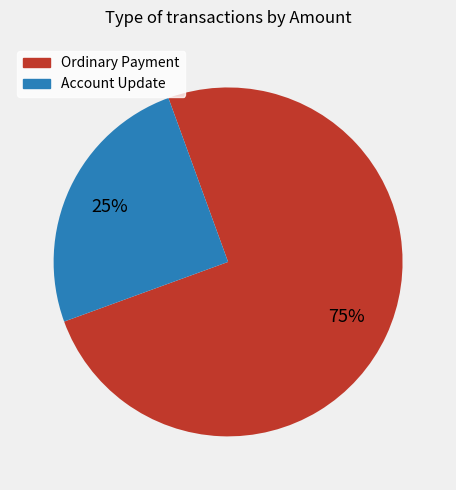

To the nearest percent, what is the difference between the largest and smallest slice percentages?

50%